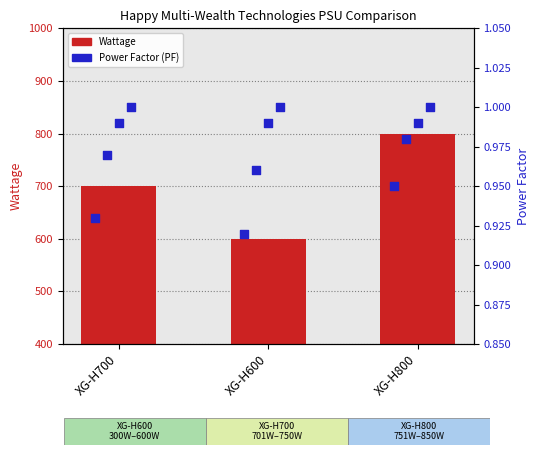

Which series has the largest Y range (max minus min)?

Wattage